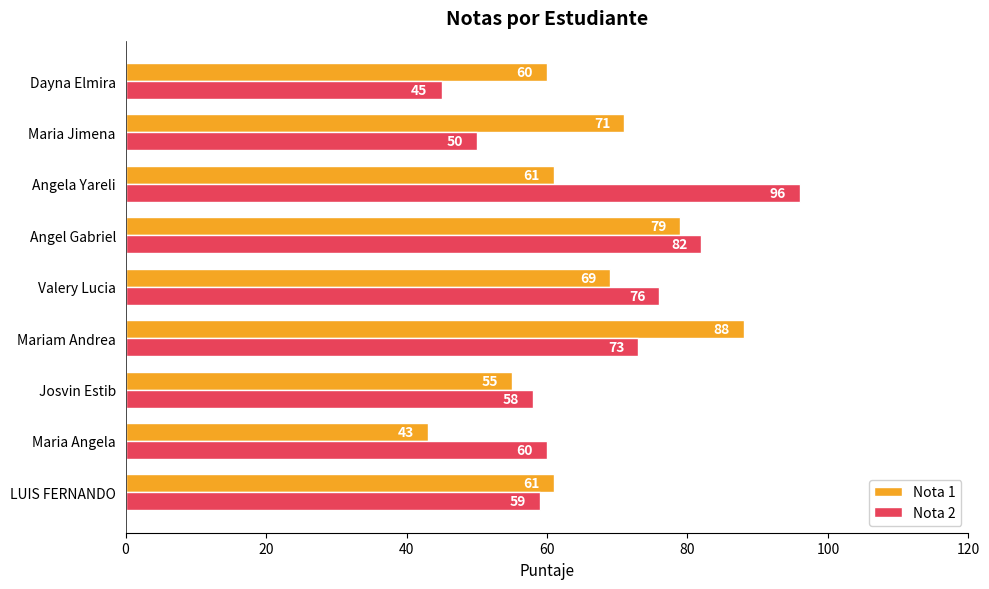

At how many categories does at least one series exceed 75?

4